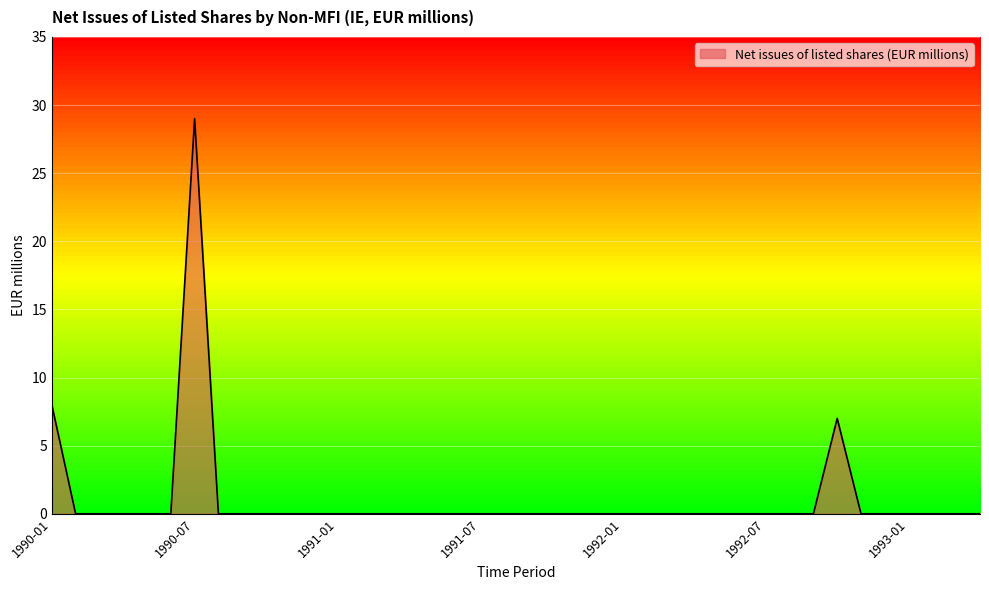

What is the difference between the maximum and minimum values?

29